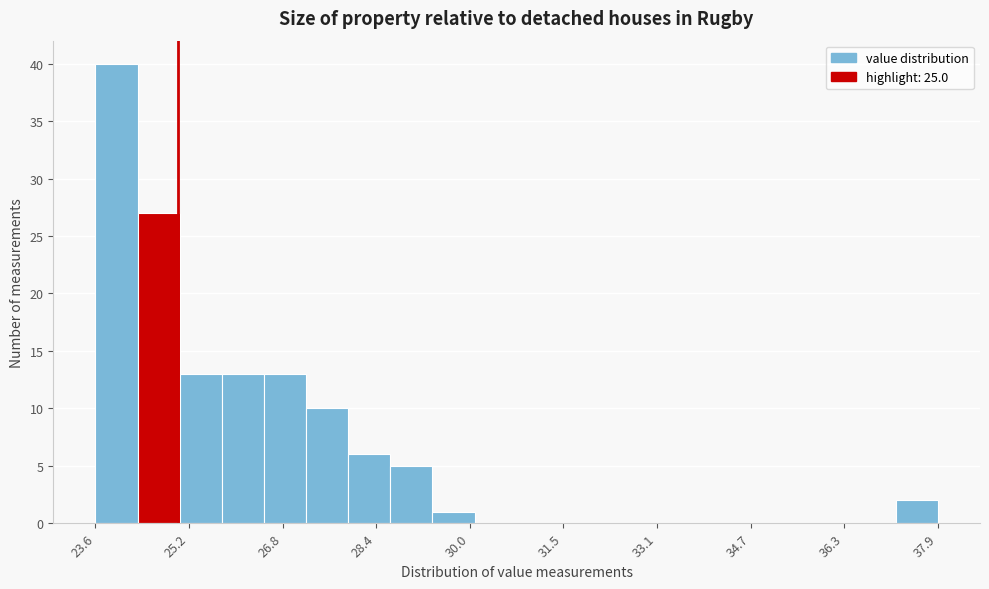

Read against the x-axis, roughly where is the centre of the tallest bar?

24.0